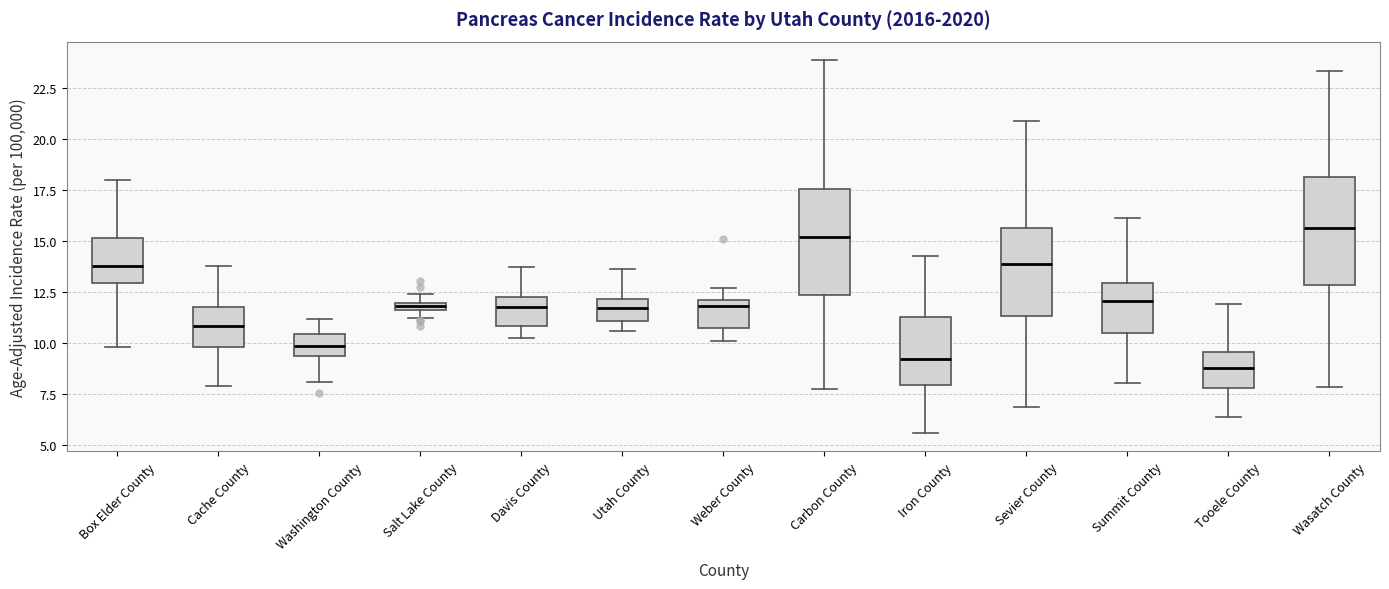

Where does the median line of the box for Sevier County sit on the y-axis? The values are not printed on the chart, so give them approximately, as read against the axis.

14.0